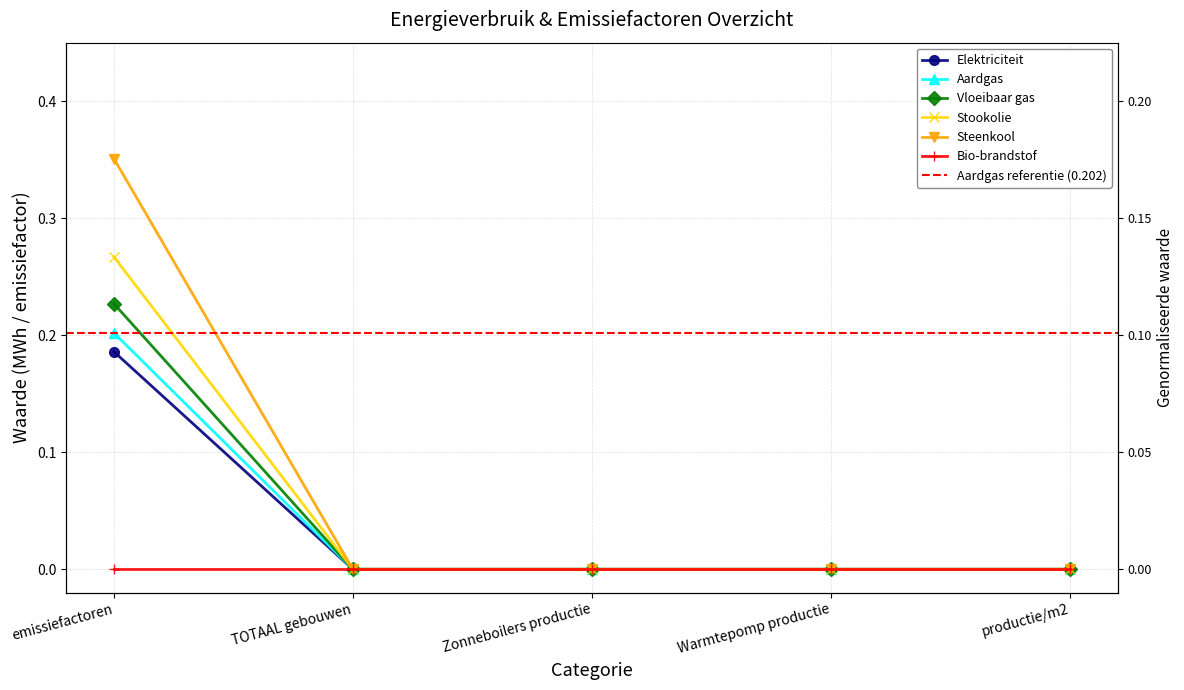

Does the chart have visible grid lines?

Yes